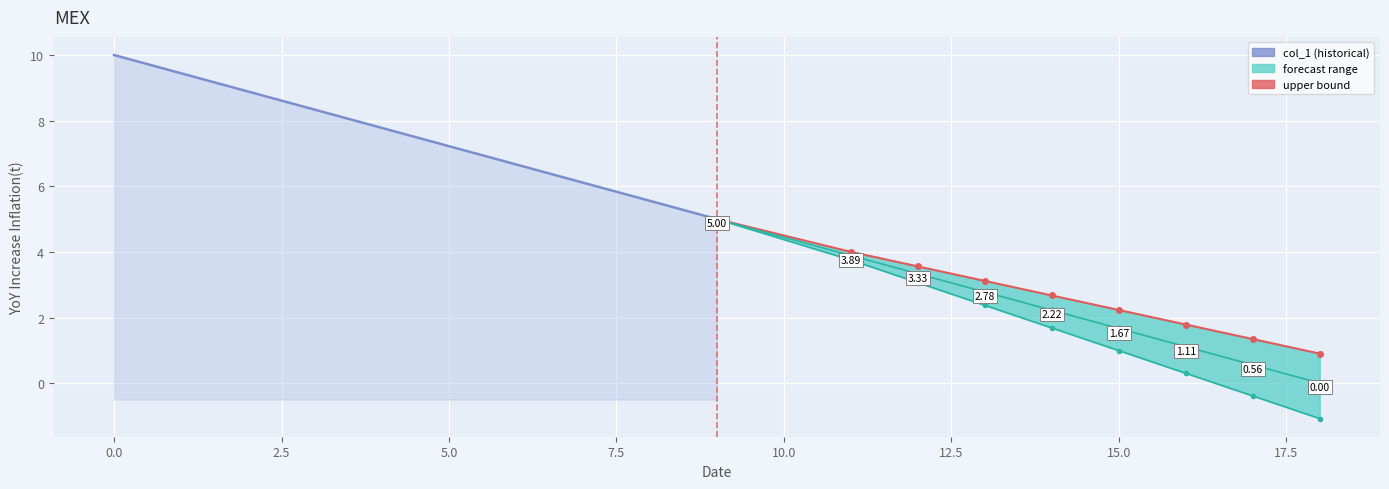

True or false: there are more than 2 points higher than both neighbors.

False